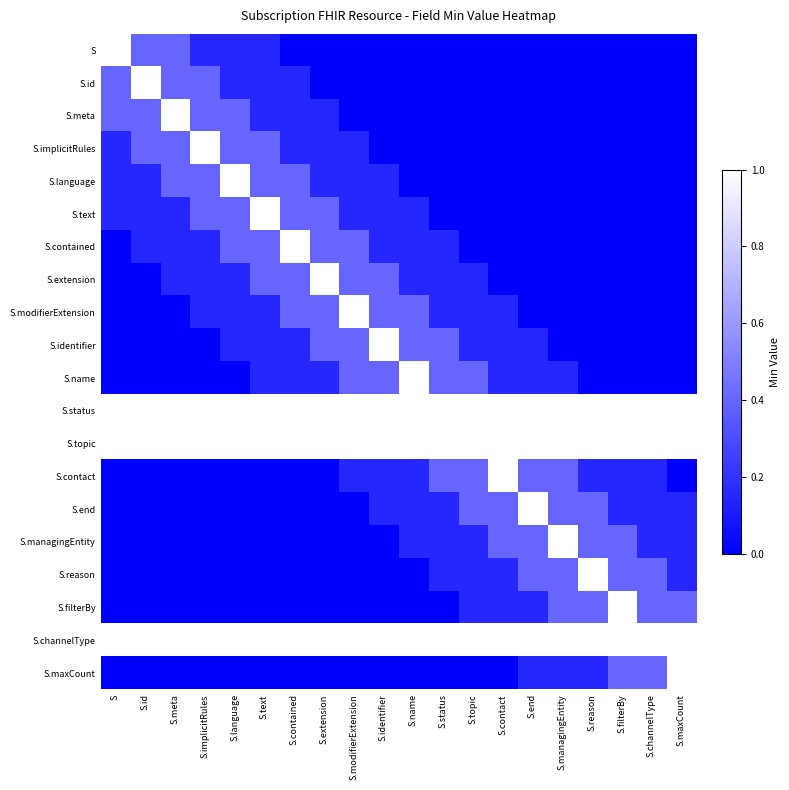

Between S.maxCount and S.channelType, which is larger?

S.maxCount